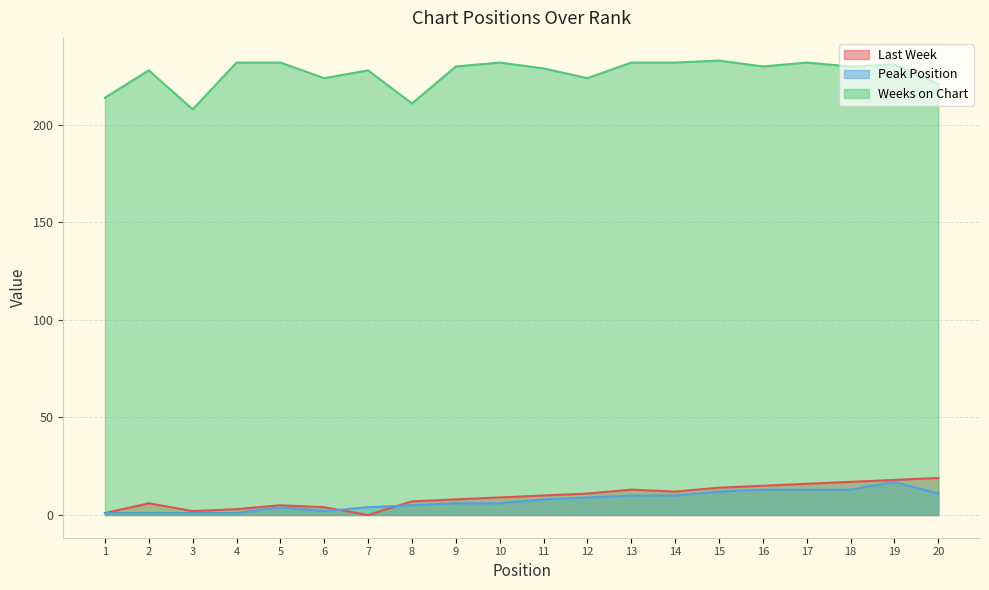

What is the difference between the Last Week values at 2 and 13?

7